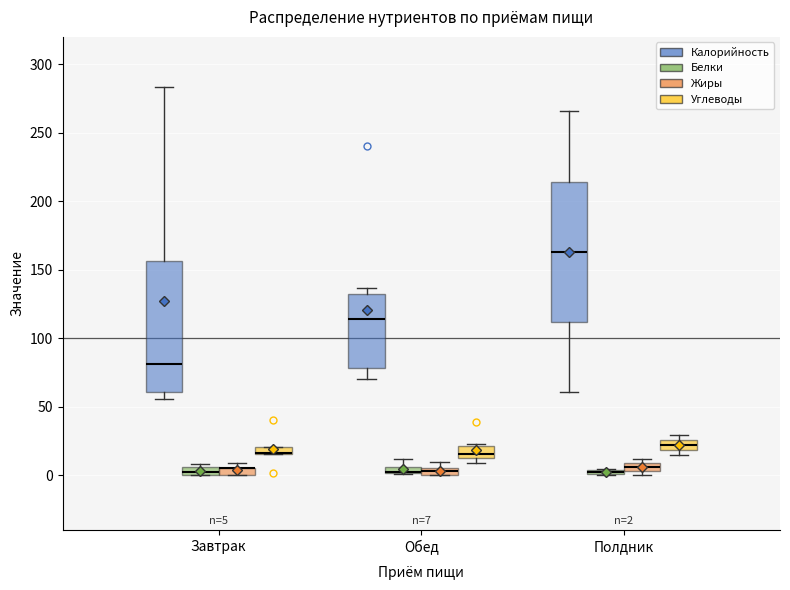

Which box is the tallest, from its lower edge to its upper edge?

Полдник (Калорийность)